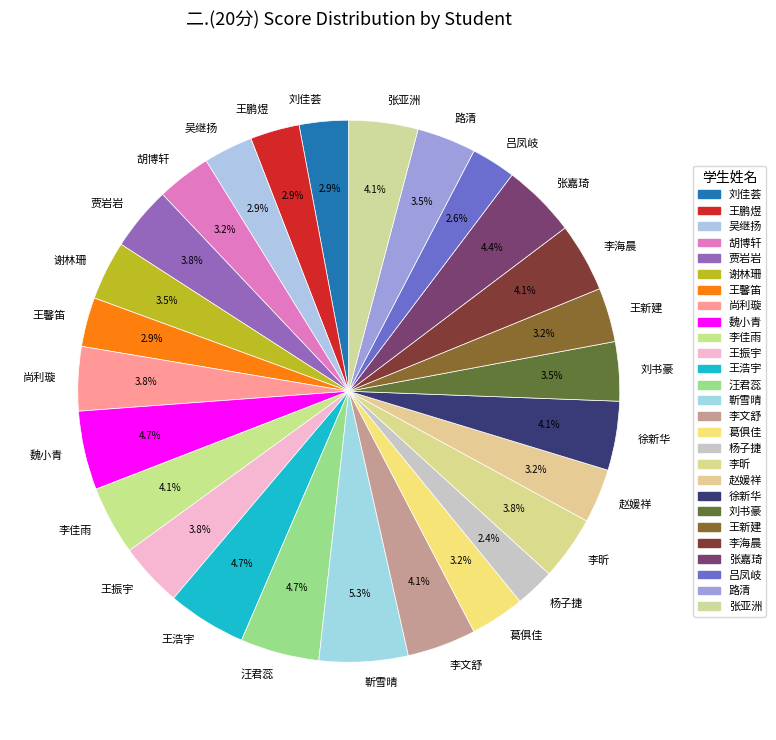

How many slices are in this pie chart?

27